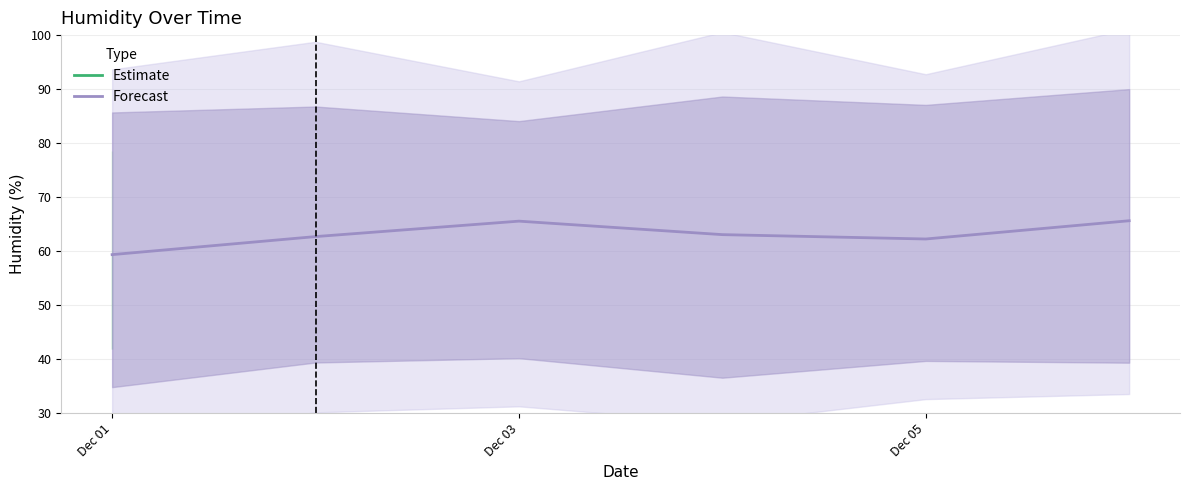

What is the difference between the maximum and second lowest values?

3.4